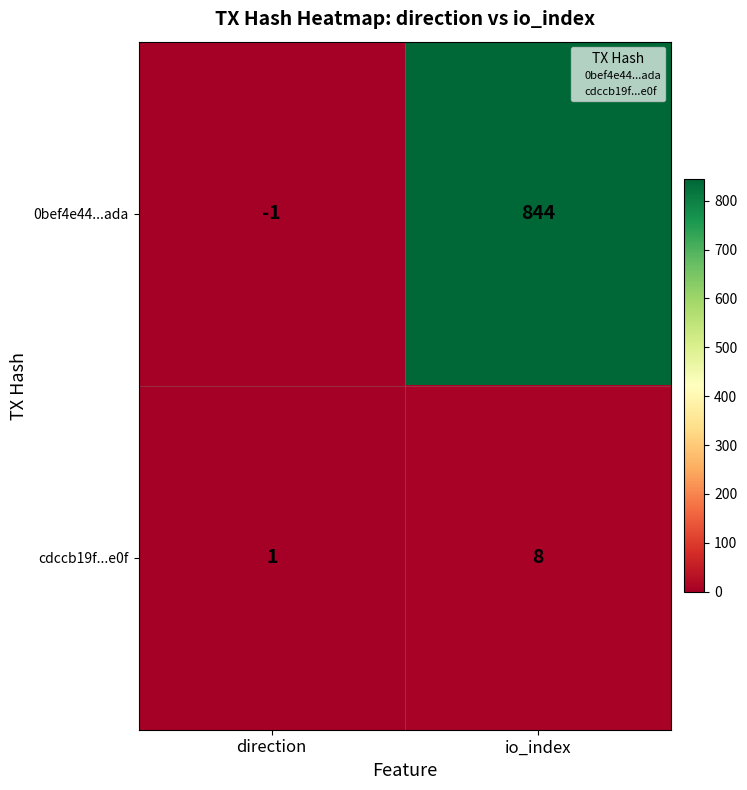

What is the difference between the maximum and minimum values in the cdccb19f...e0f series?

7